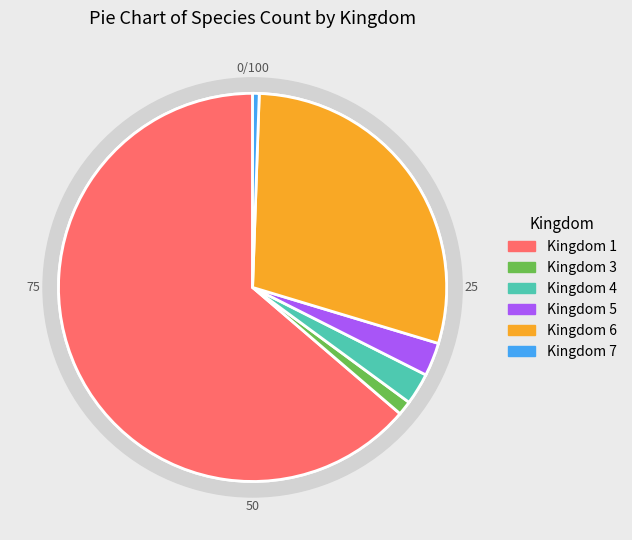

Approximately how many times larger is the value at 1 compared to 6?

2.2